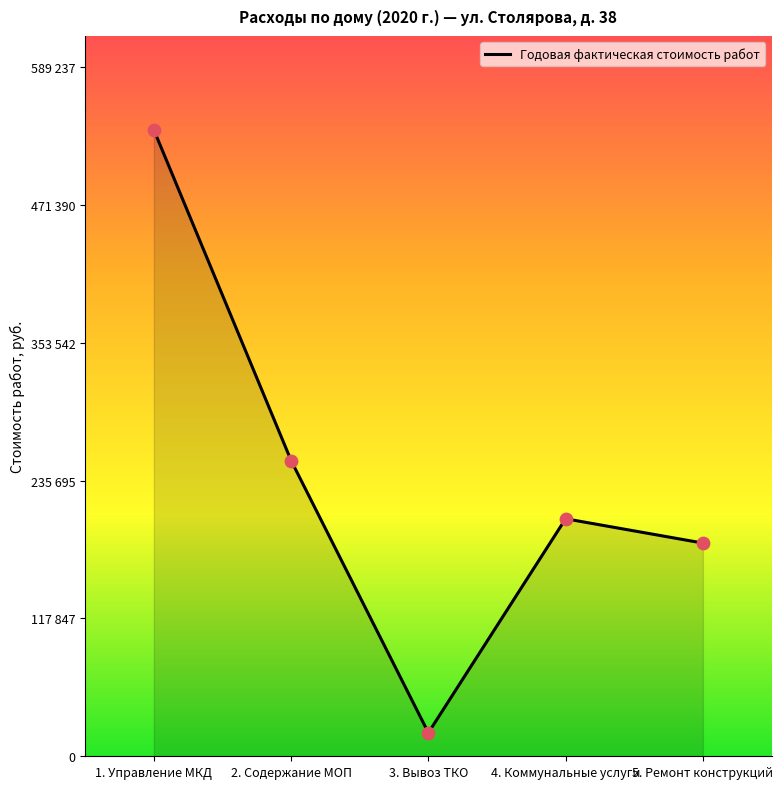

Does the chart have visible grid lines?

No